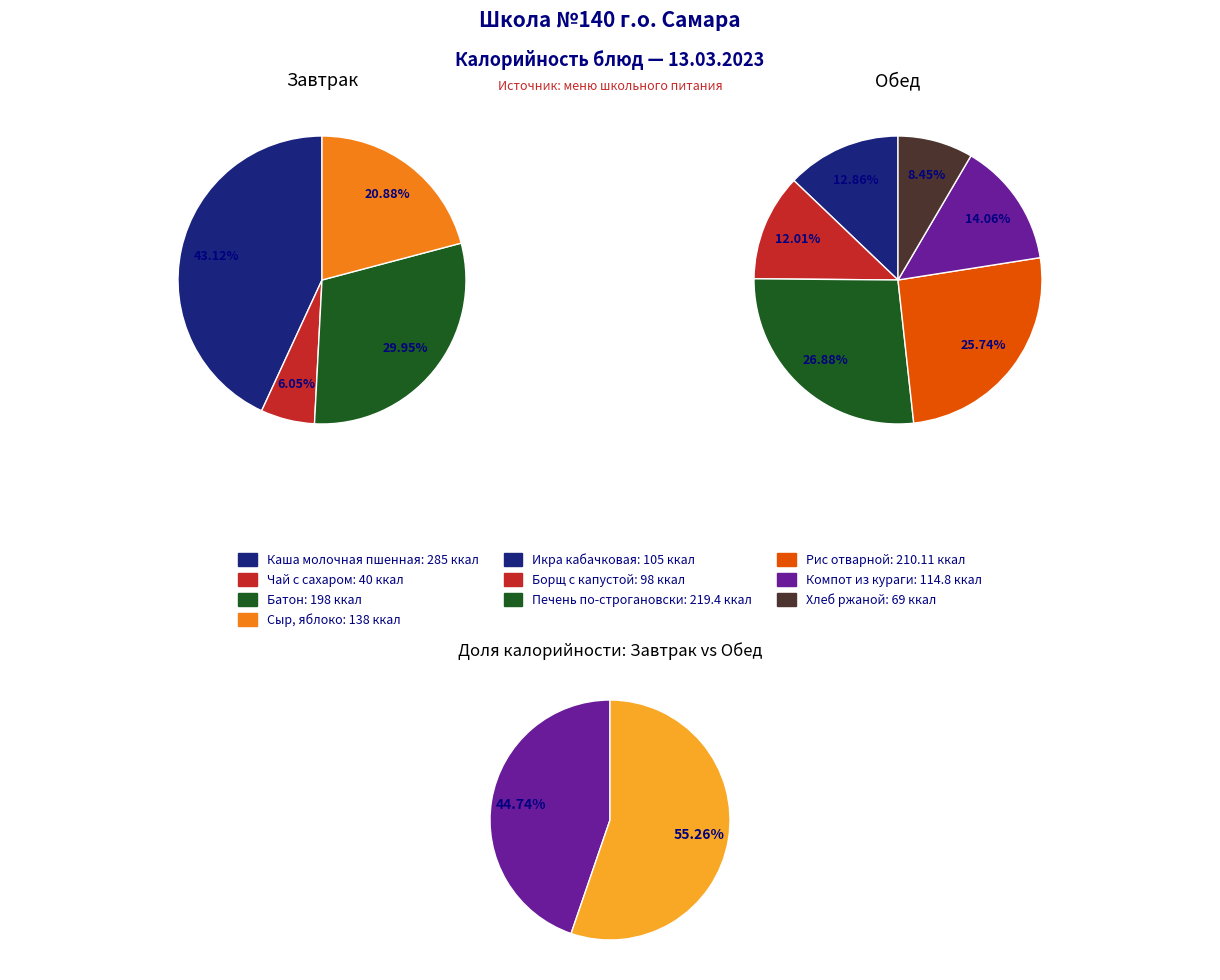

Is it true that Чай с сахаром is 6% of the pie?

True